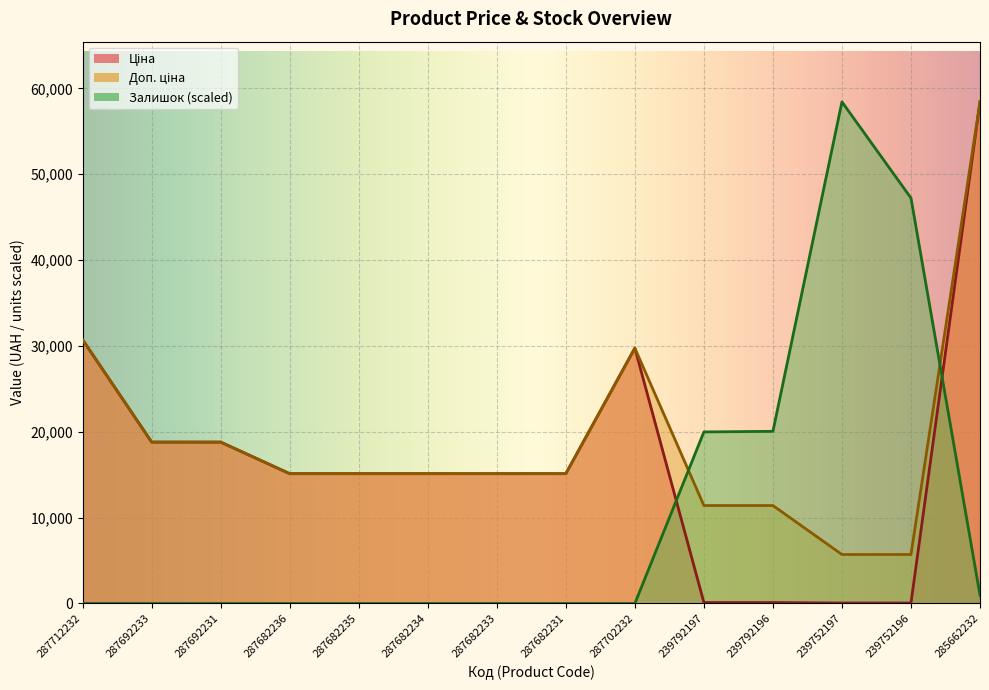

How many interior local peaks does the Залишок series have?

1